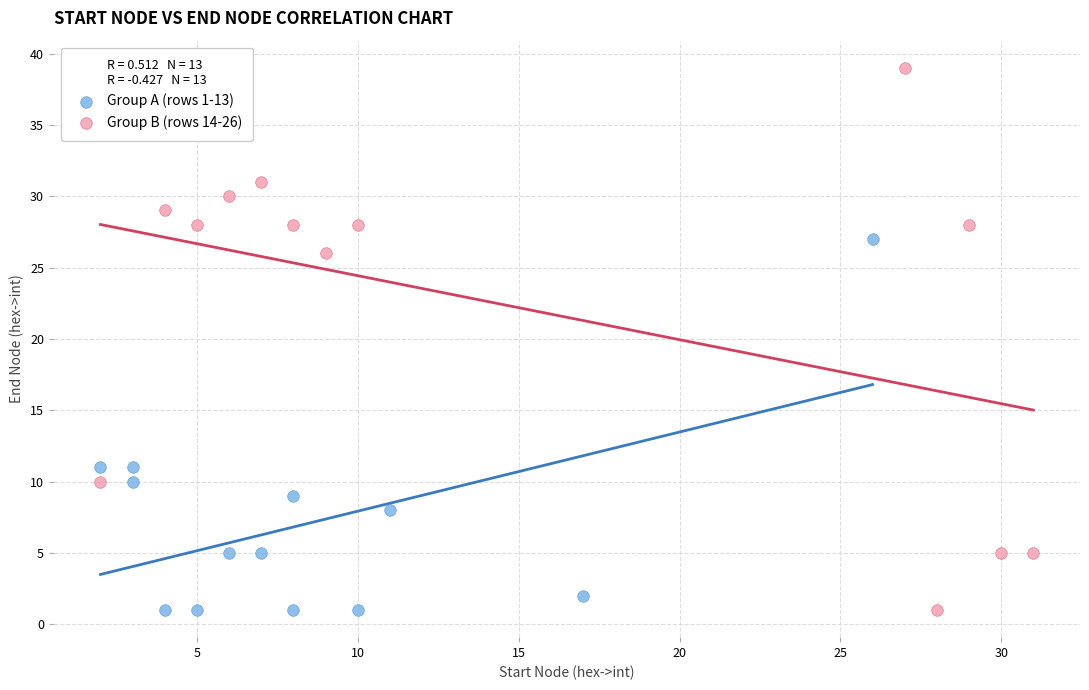

Which series has the widest spread of Y values?

Group B (rows 14-26)